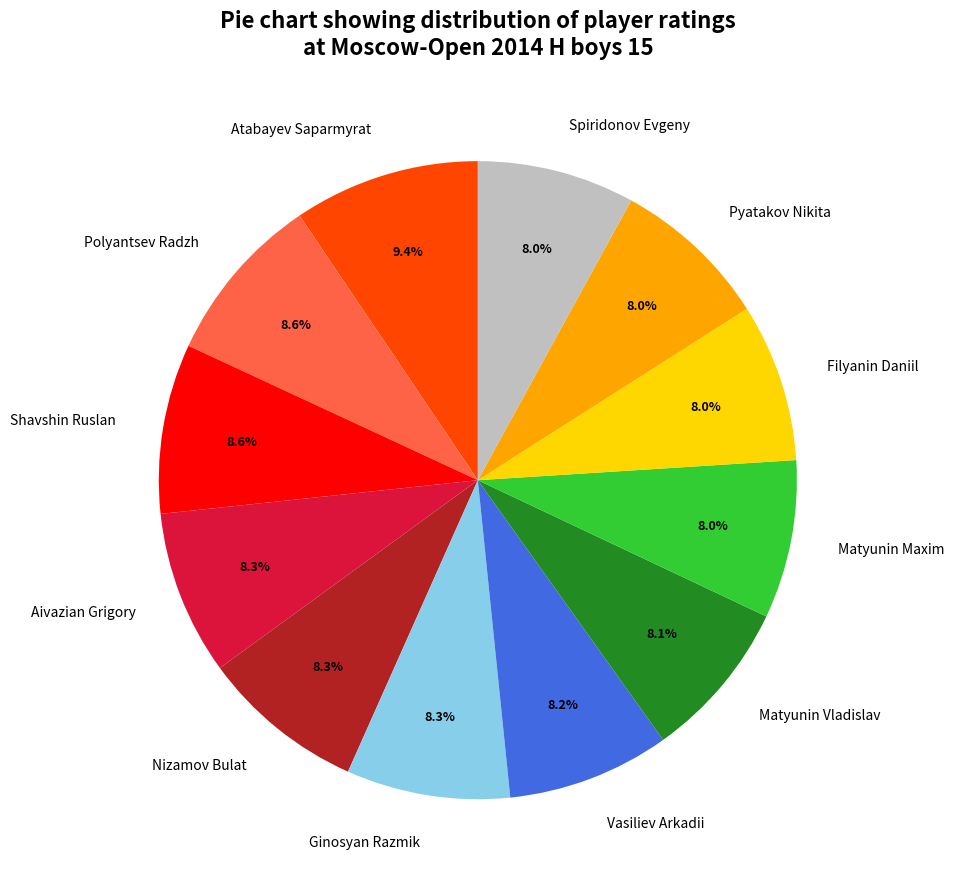

What is the total percentage of Filyanin Daniil and Nizamov Bulat?

16.3%